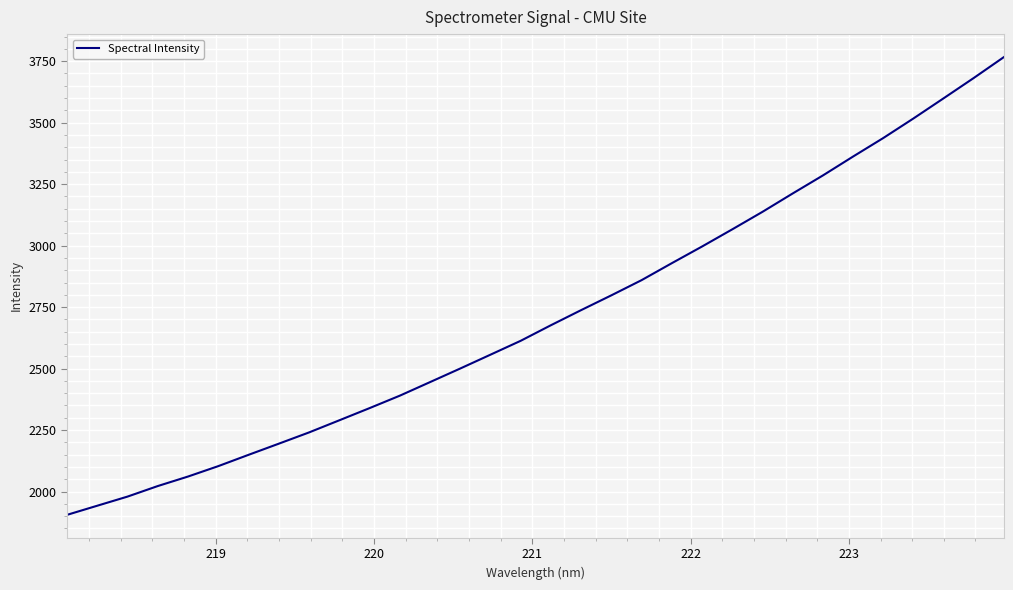

How many distinct data groups are displayed?

1